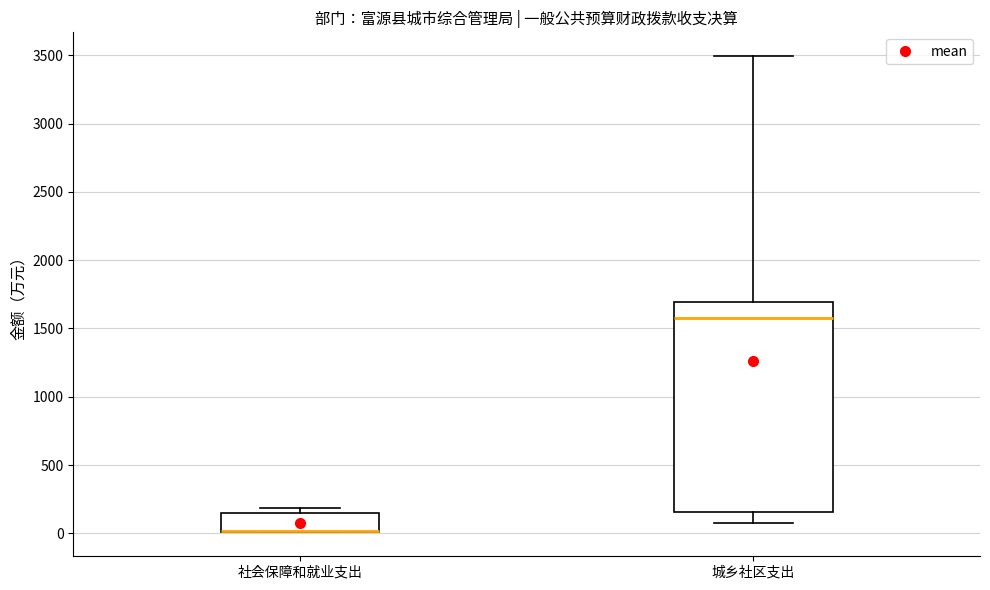

Reading left to right, transcribe this box plot: for each box, give where its median line is, the range the box spans, and where its two whiskers end, as read against the y-axis. The values are not printed on the chart, so give them approximately, as read against the axis.

社会保障和就业支出: median 0 (drawn on the box's lower edge), box 0 to 150, whiskers 0 to 200
城乡社区支出: median 1600, box 150 to 1700, whiskers 100 to 3500